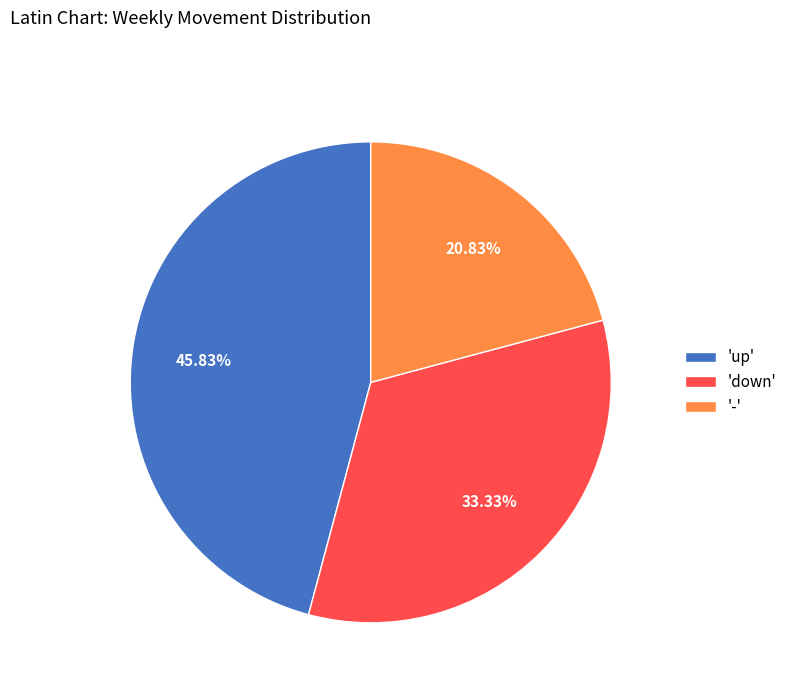

How many slices are in this pie chart?

3